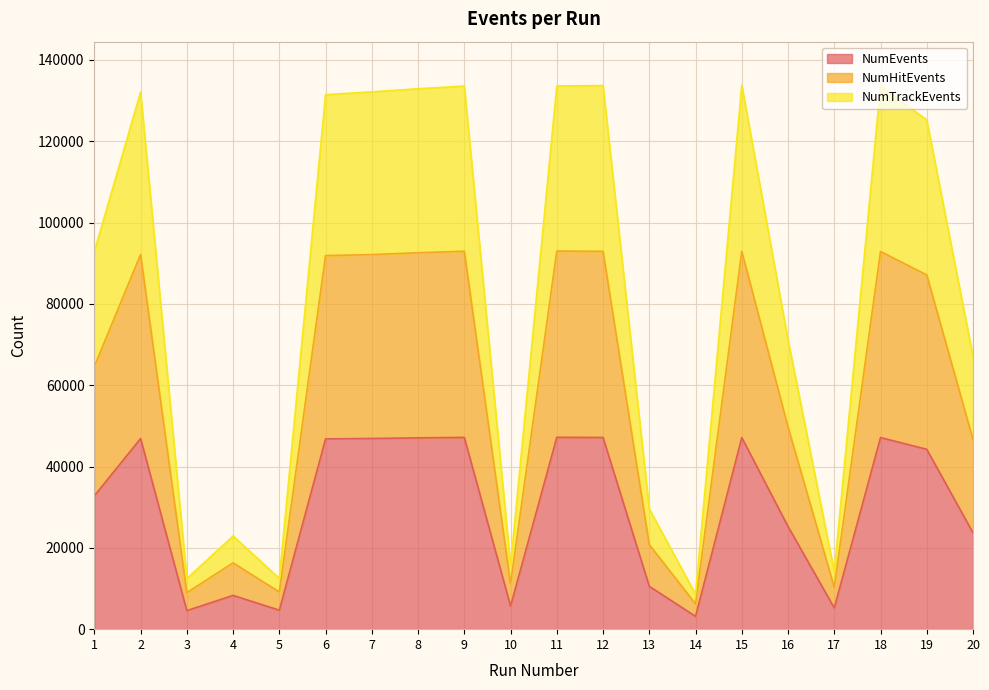

The value of NumEvents at 11 is 15755. True or false?

False